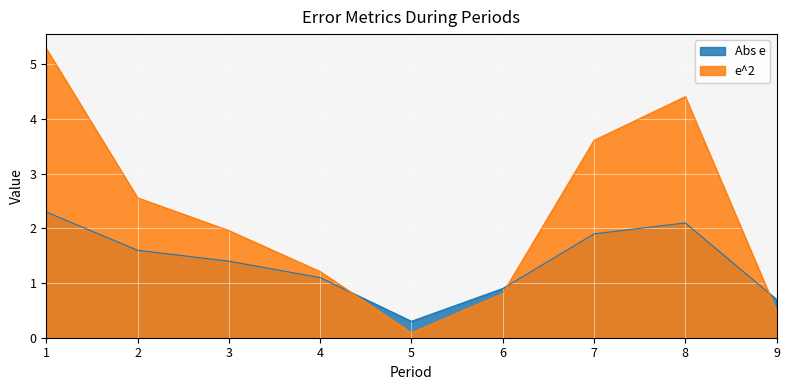

How many distinct data groups are displayed?

2